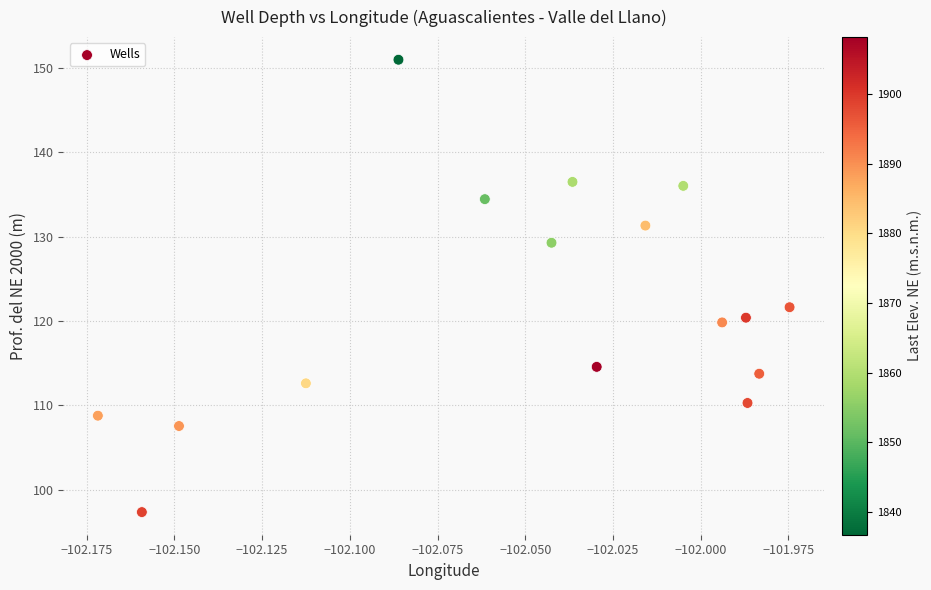

What Y value in the scatter plot is closest to 124?

121.6